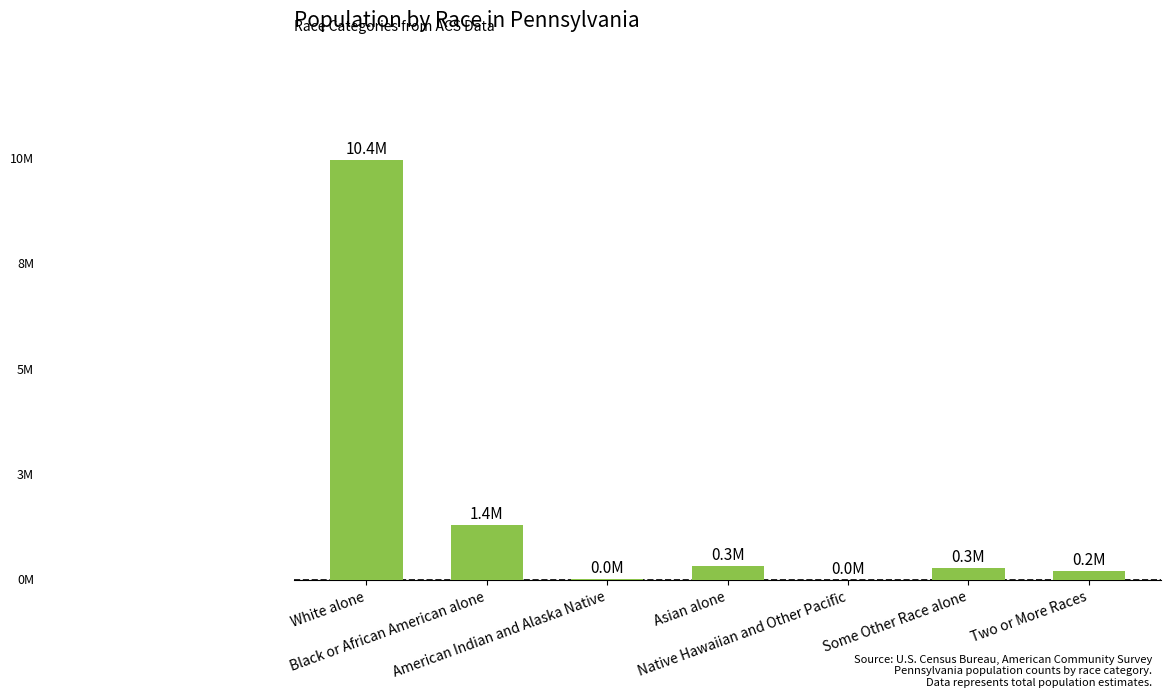

The value at Black or African American alone is 2.4. True or false?

False